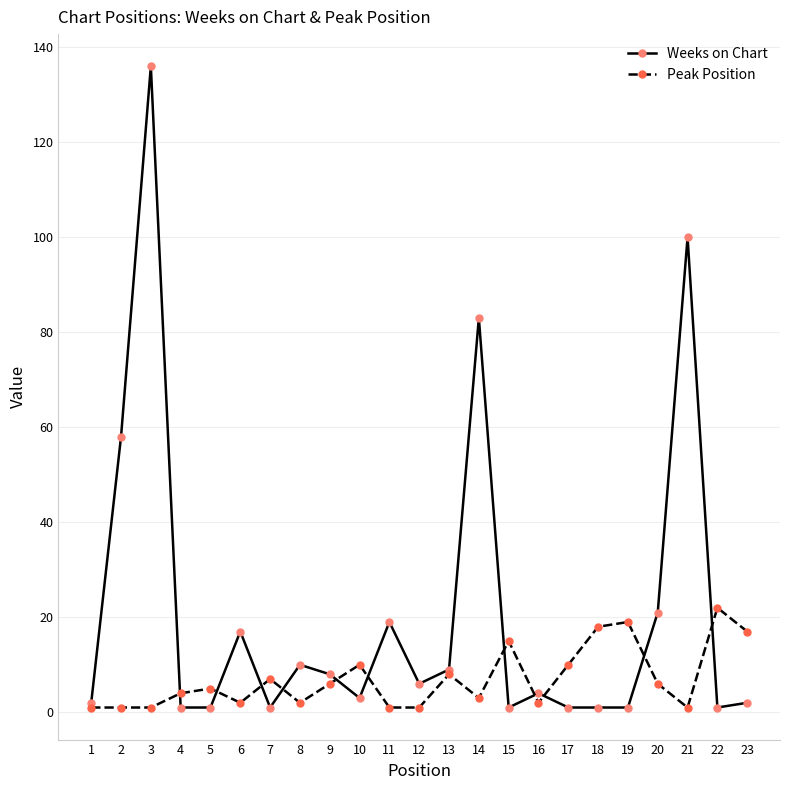

Which series has the widest spread of values?

Weeks on Chart